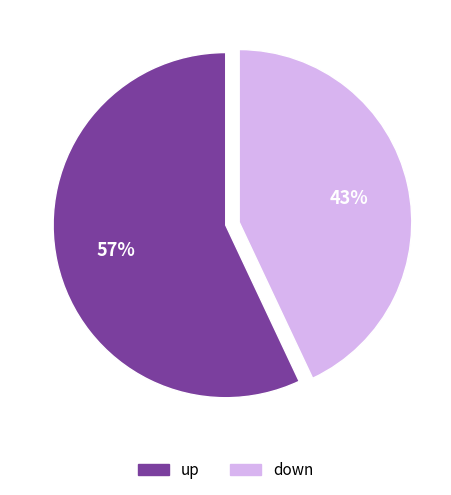

Do up and down together represent more than half of the pie?

Yes